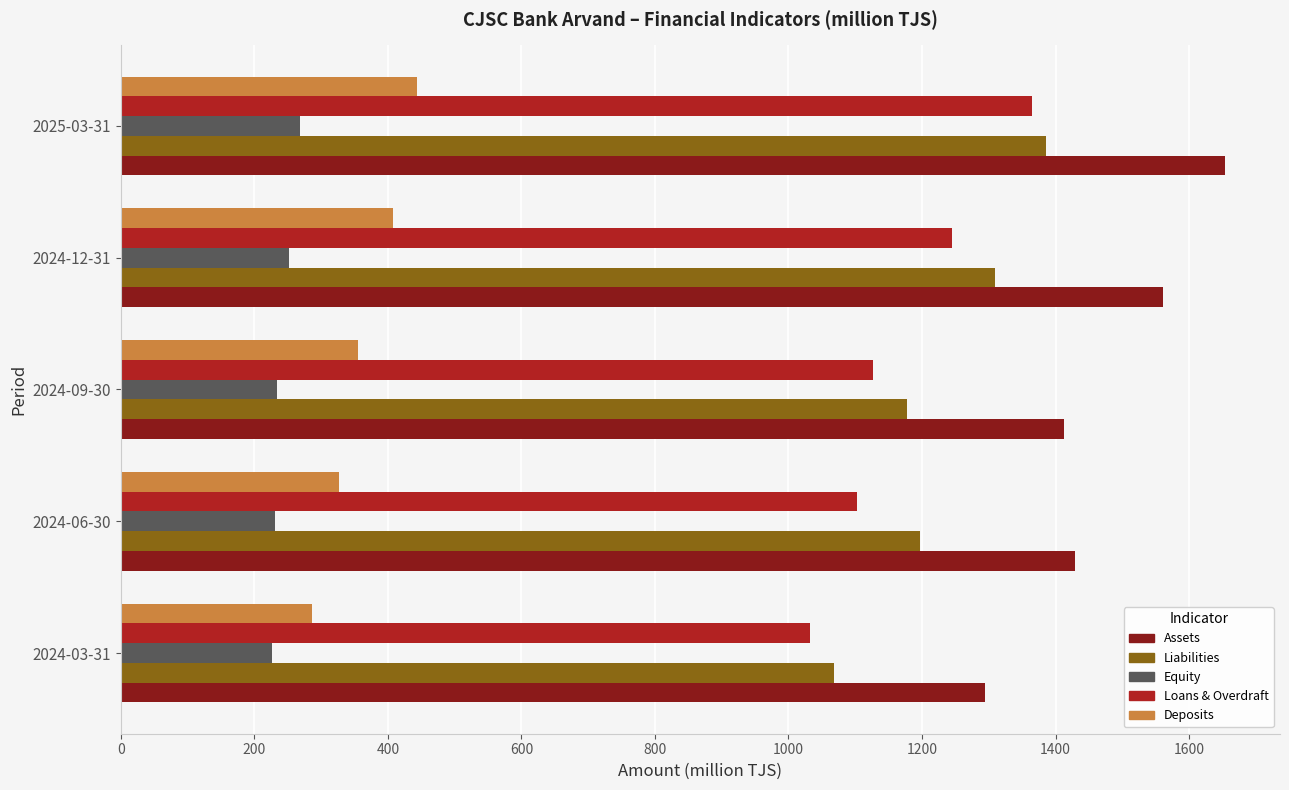

Where is Assets nearest to the value 1474?

2024-06-30